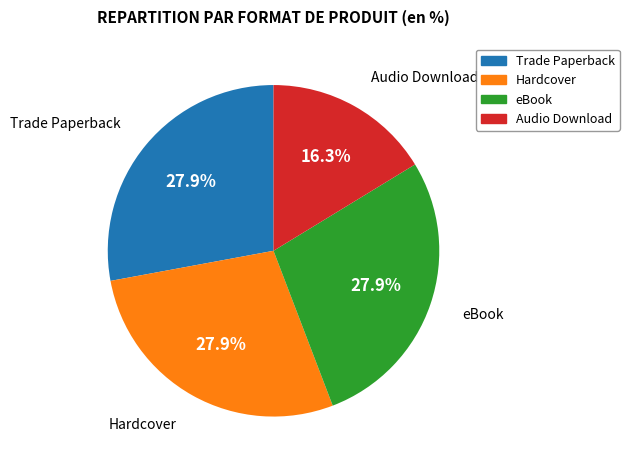

Which has a higher value, Audio Download or Hardcover?

Hardcover